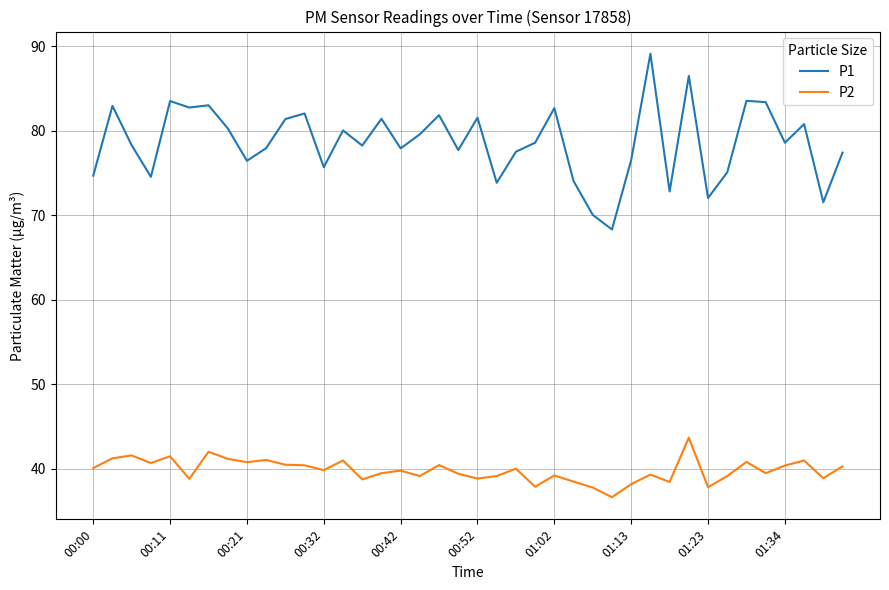

What is the sum of all P1 values?

3143.6